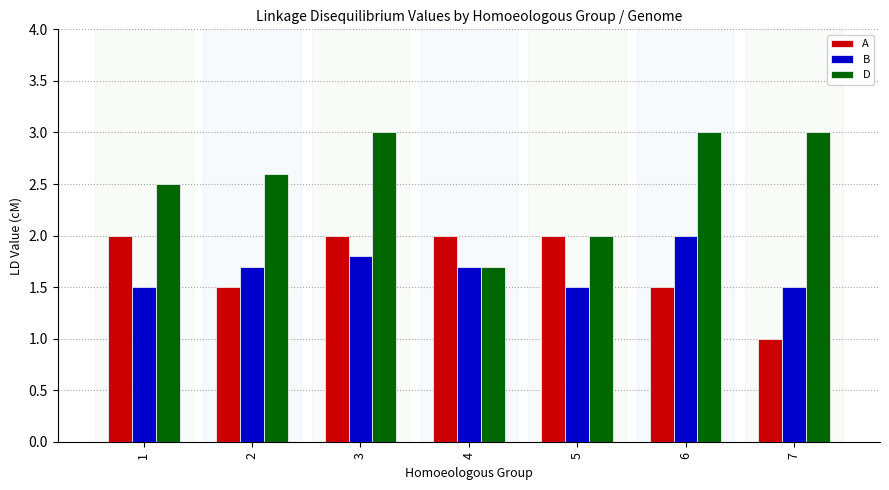

Rank the series at 2 from lowest to highest value.

A, B, D